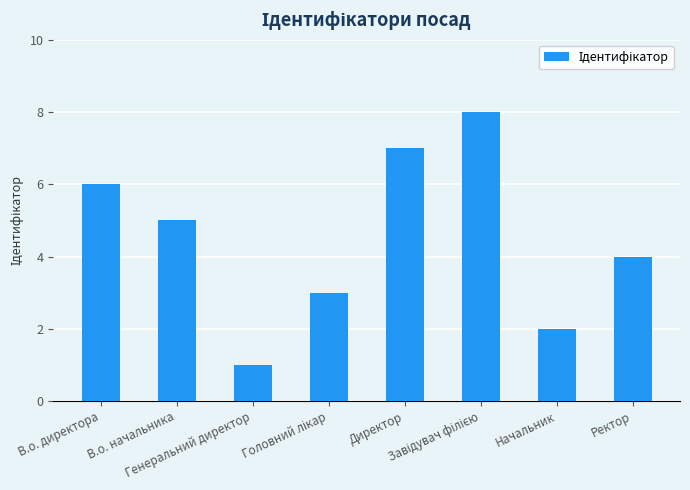

What is the greatest value displayed?

8